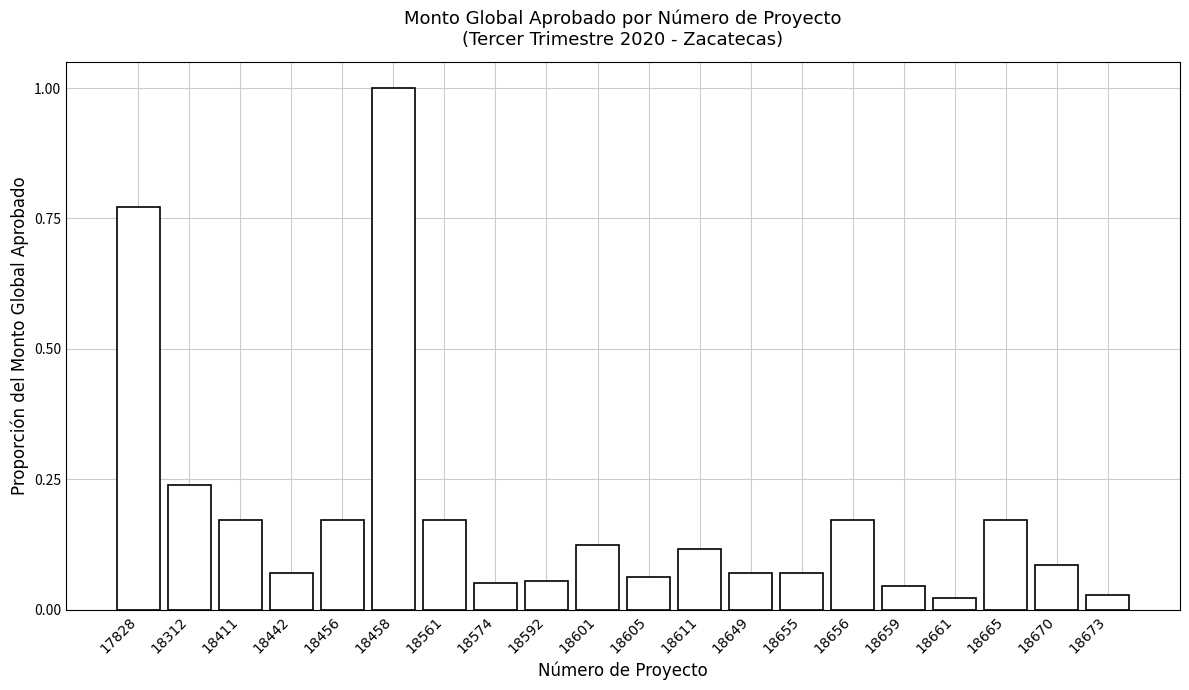

What is the sum of all values?

3.7